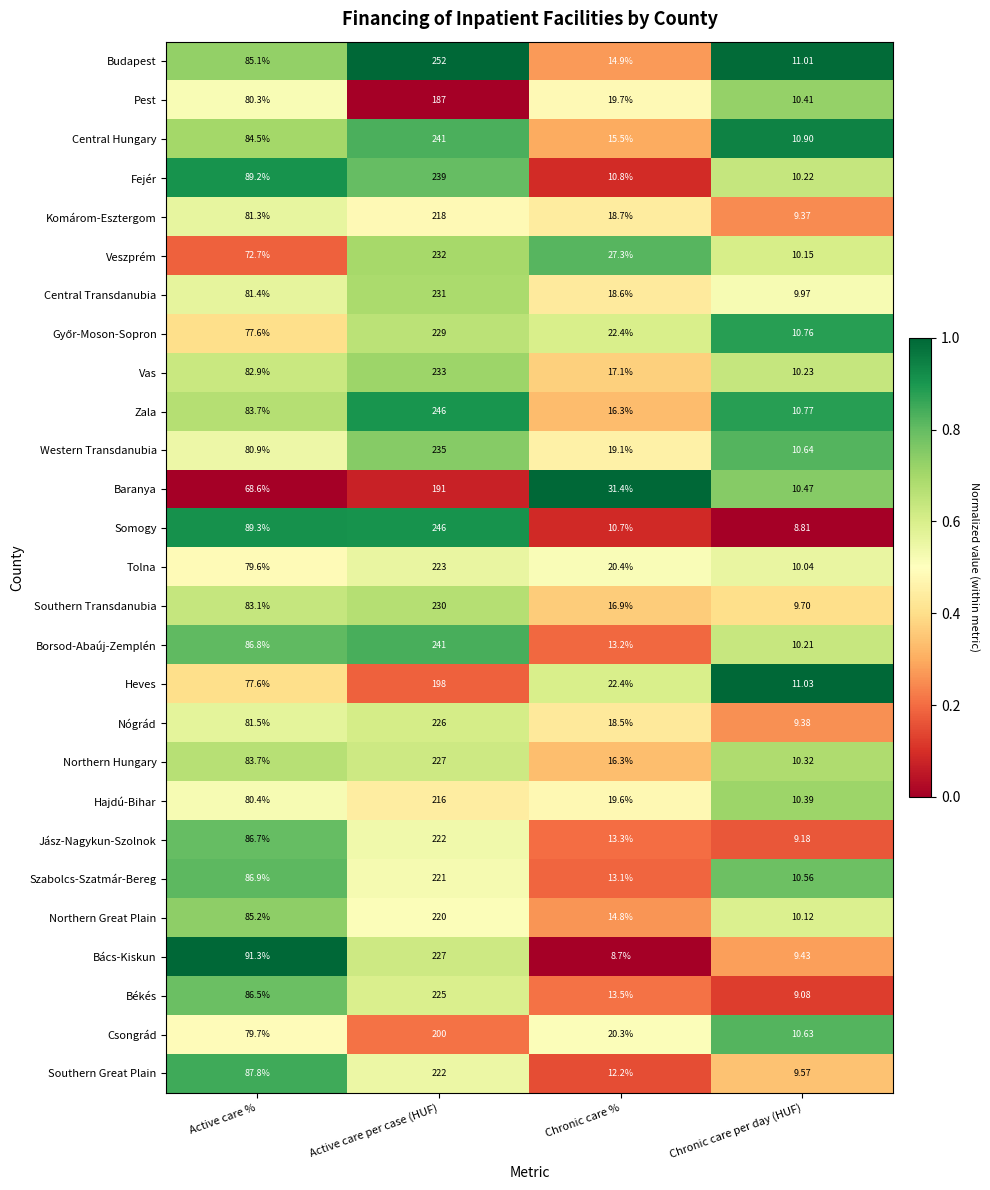

Which category has the lowest value in the Central Hungary series?

Chronic care per day (HUF)